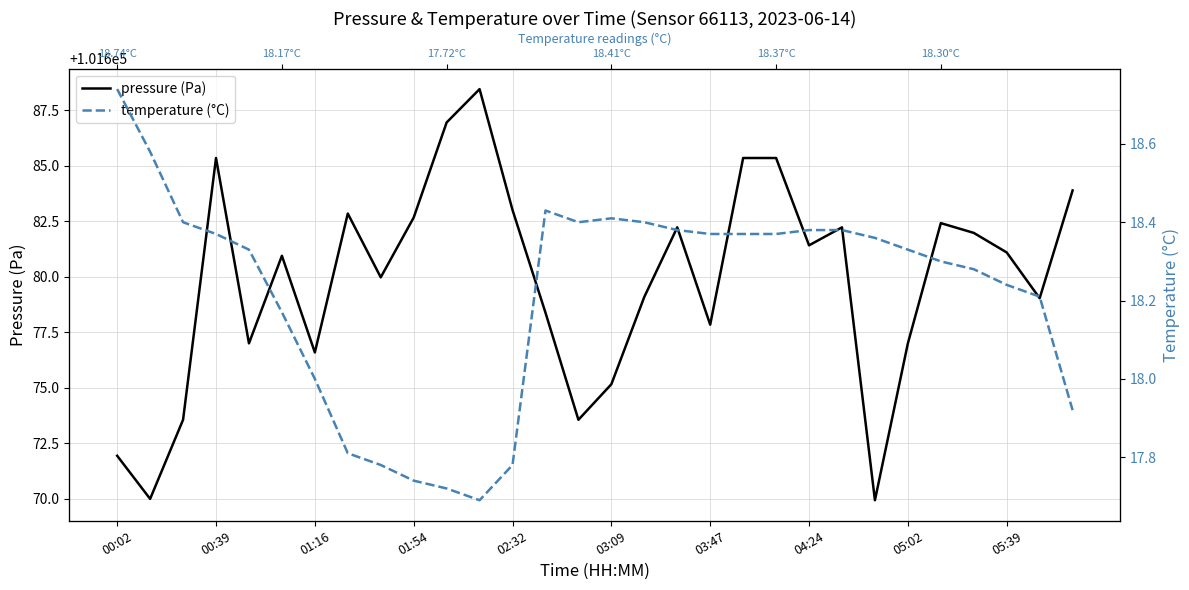

At which label does pressure (Pa) reach its peak?

11